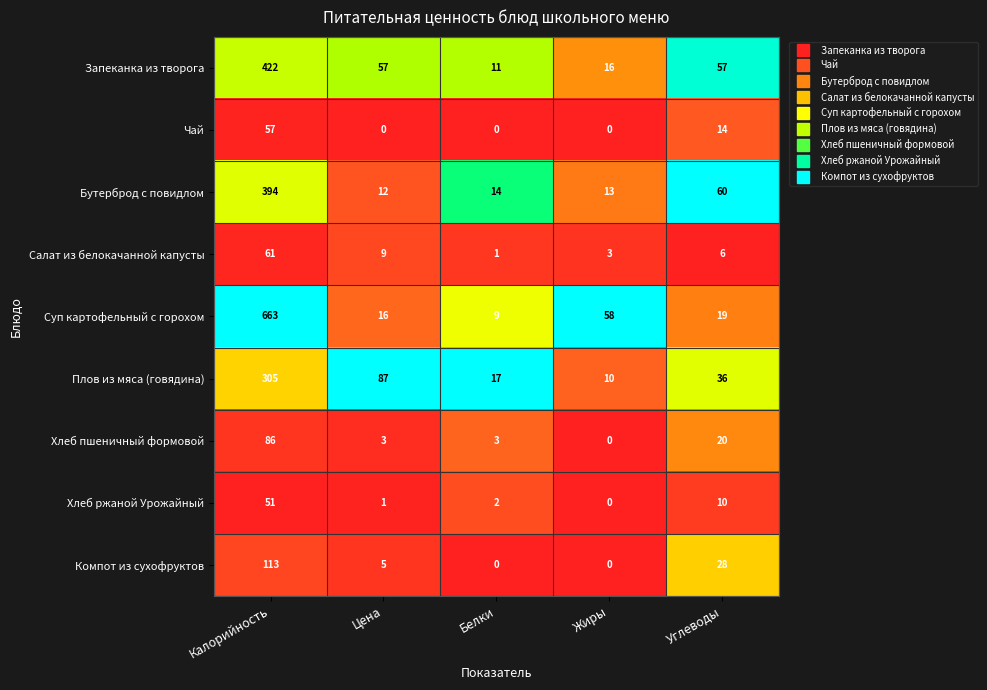

Which category has the highest value in the Хлеб пшеничный формовой series?

Калорийность